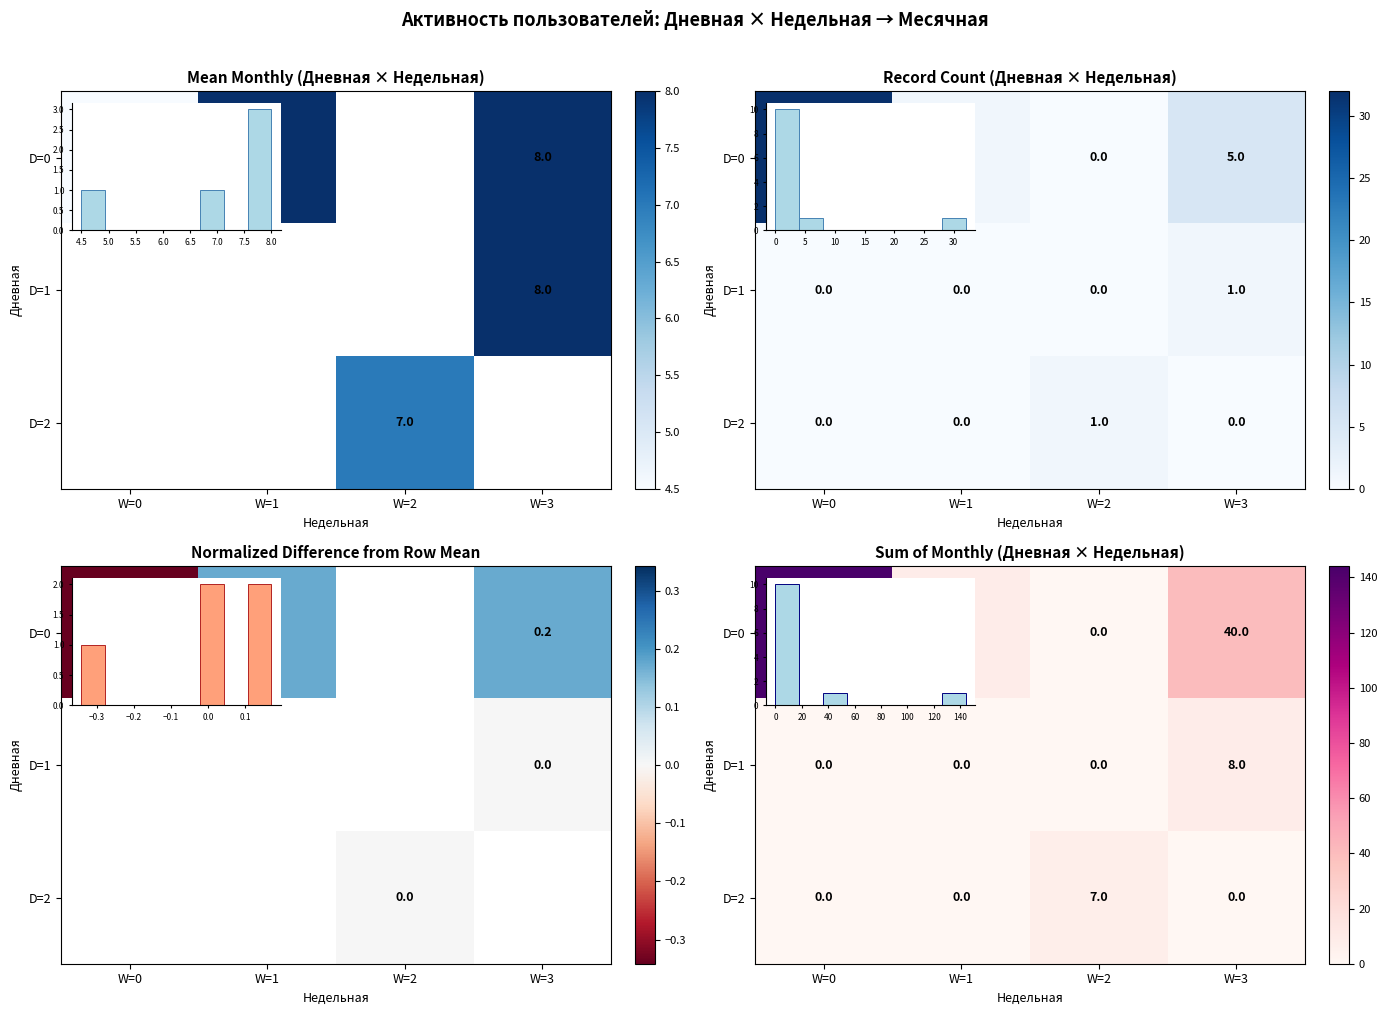

At which category is the sum across all series the highest?

W=0